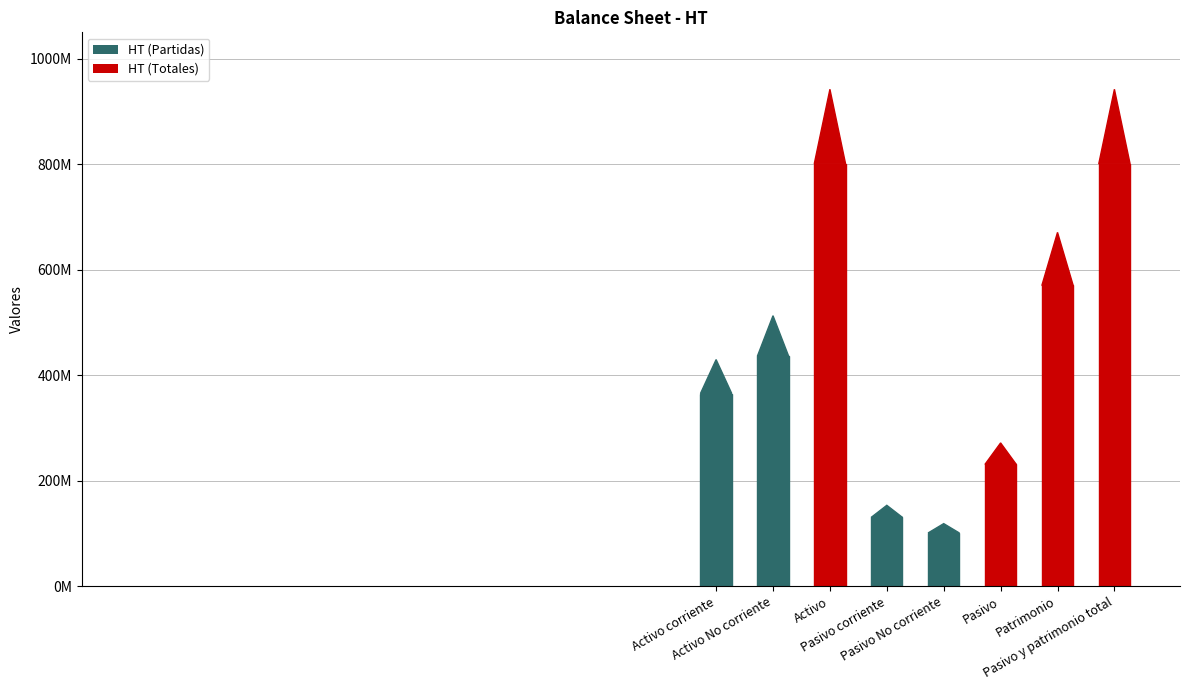

Which has a higher value, Activo or Activo No corriente?

Activo